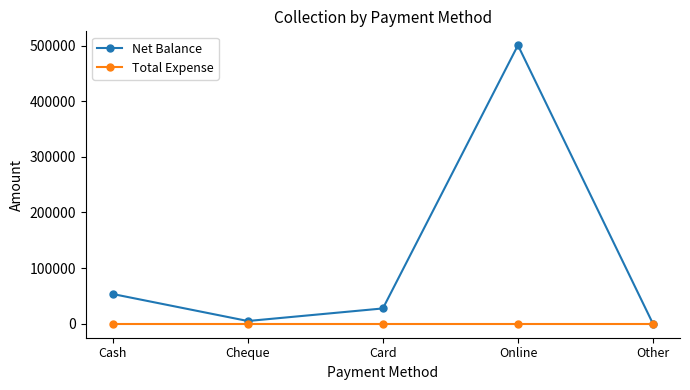

What position from the left is Cheque?

2